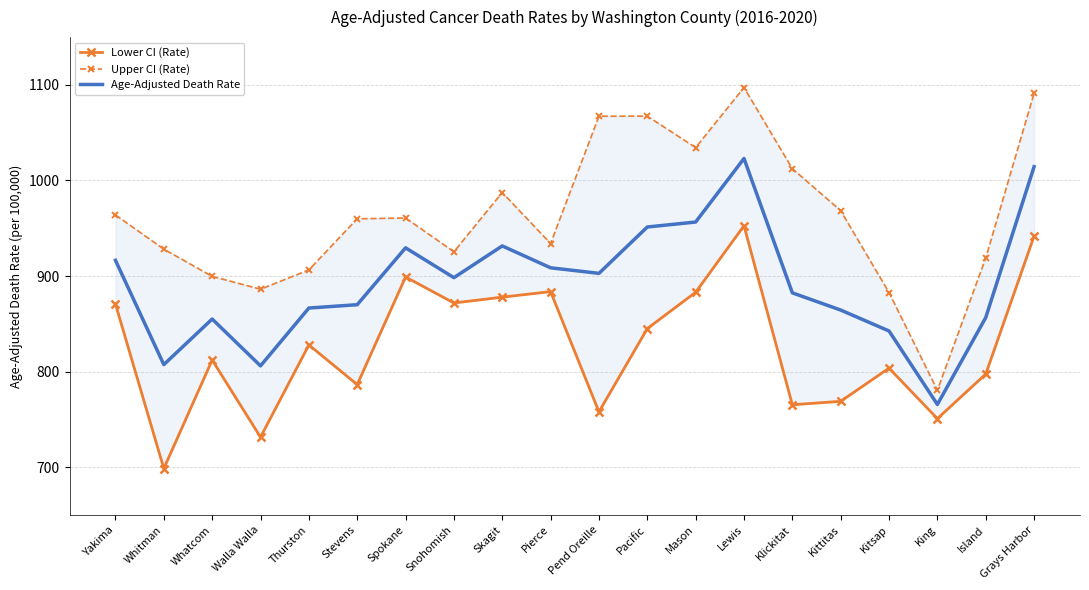

How many lines are shown in the chart?

3